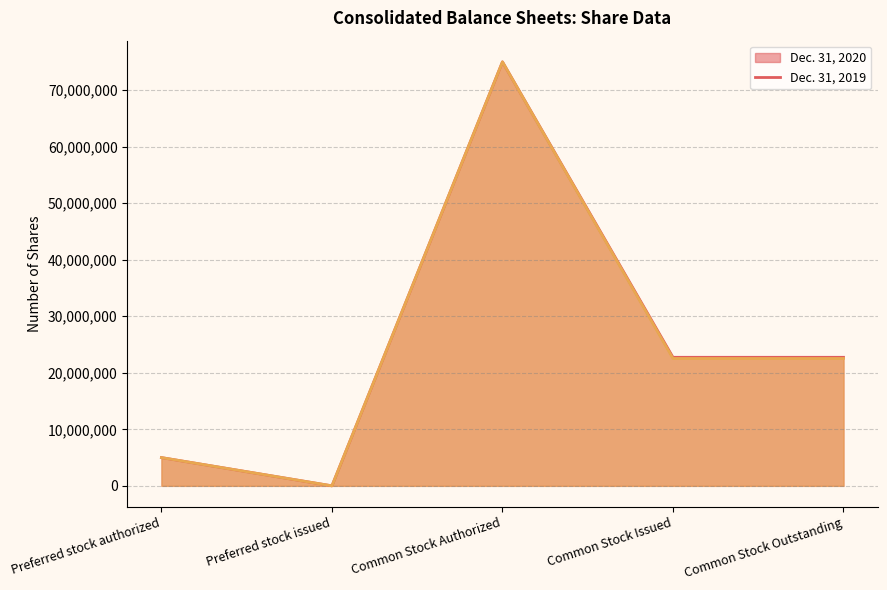

List the series in order of their overall mean, lowest first.

Dec. 31, 2019, Dec. 31, 2020